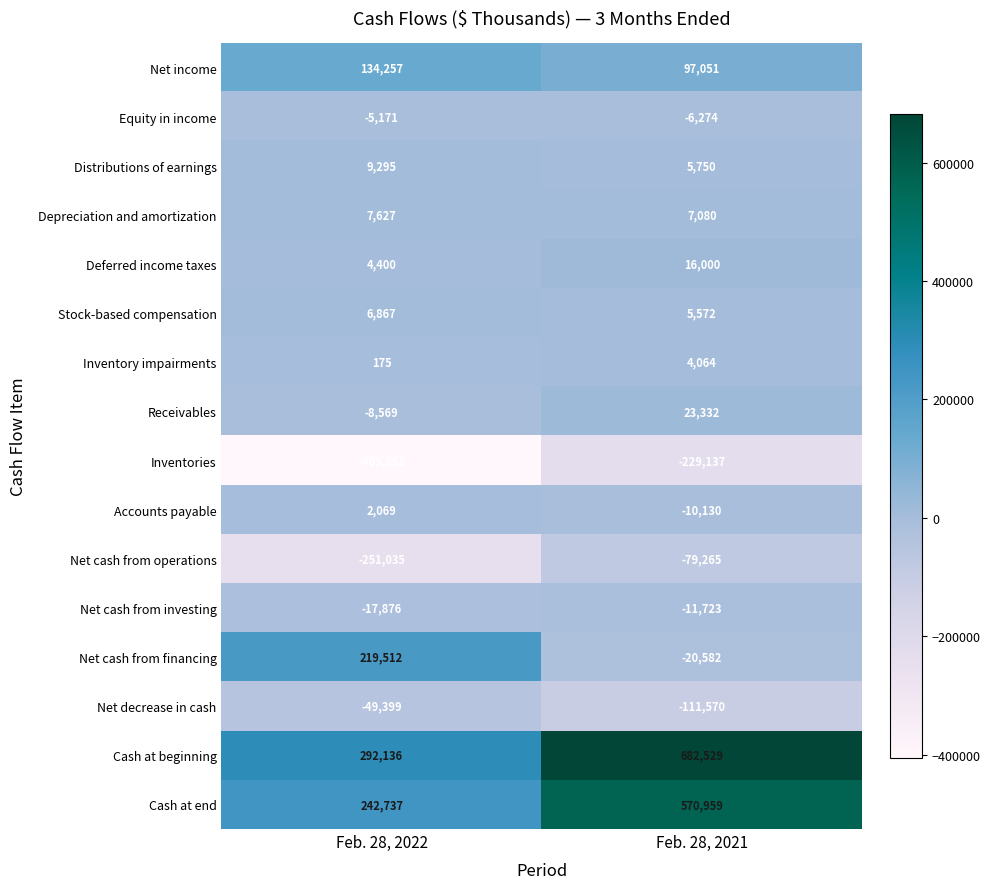

Where is Net cash from investing nearest to the value -14799?

Feb. 28, 2021